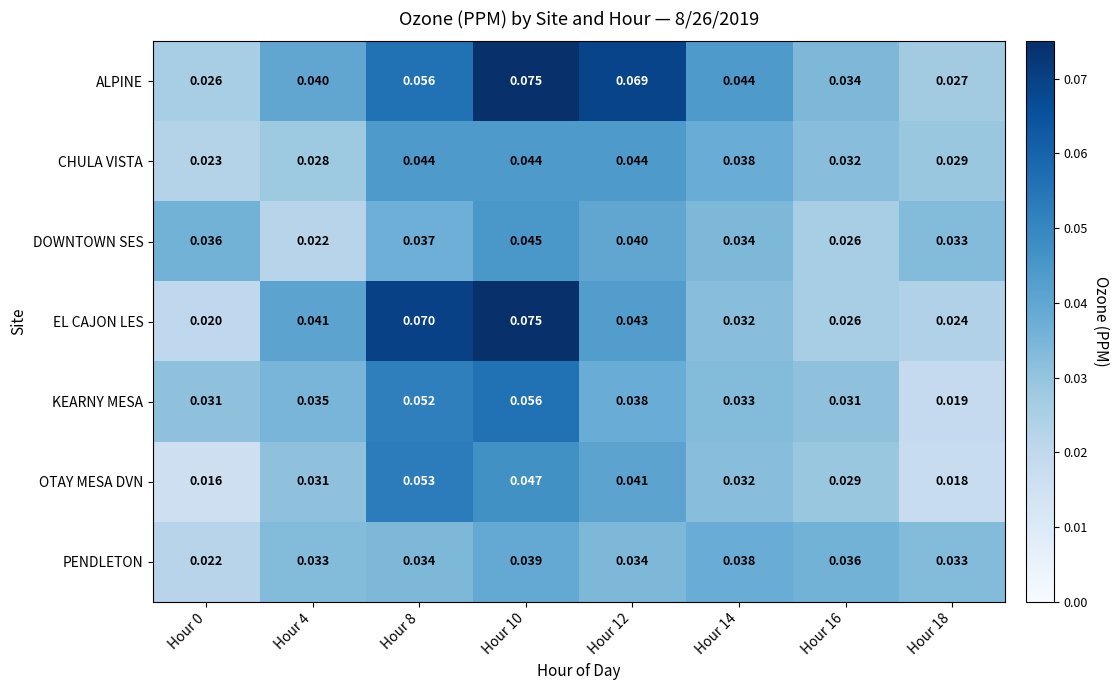

At how many categories does at least one series exceed 0?

8